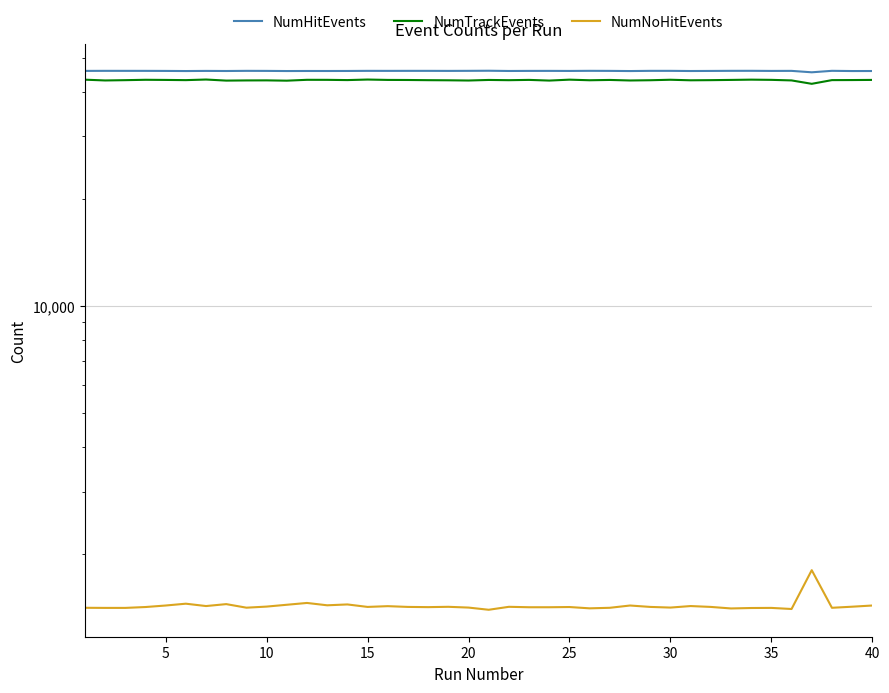

True or false: NumNoHitEvents and NumTrackEvents cross at least once.

False